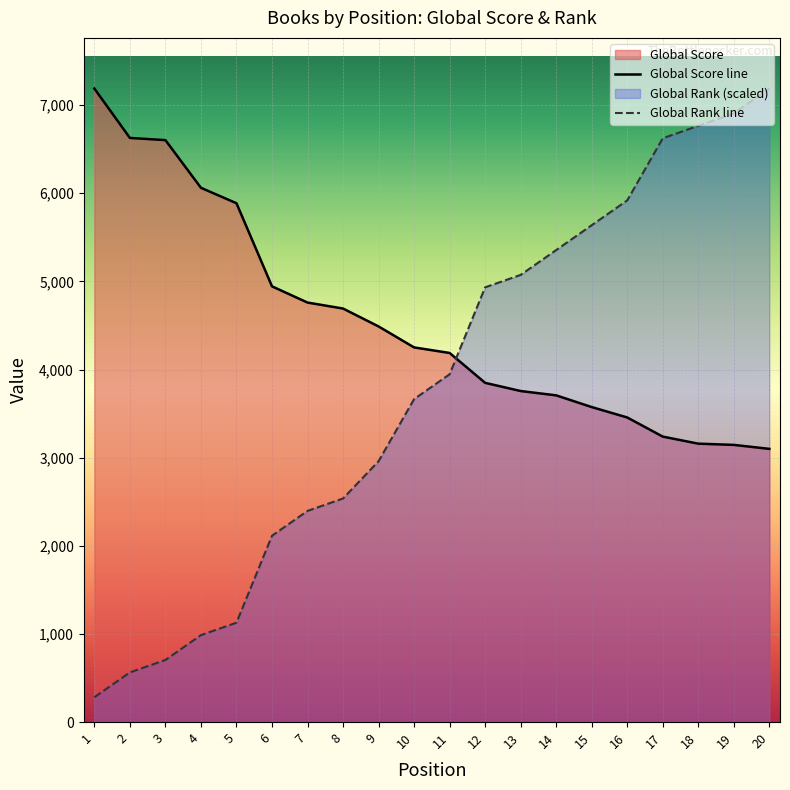

Does the chart display data point markers on the line(s)?

No